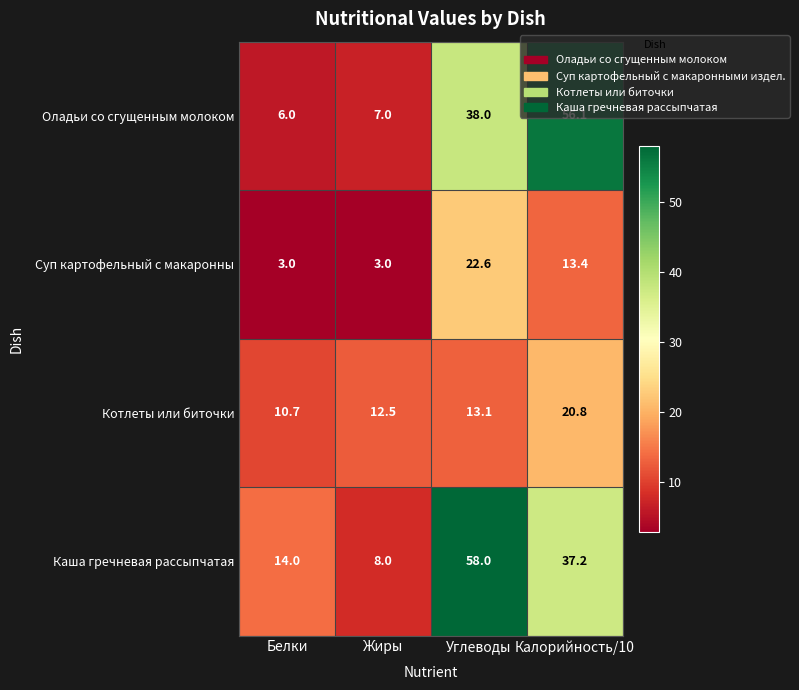

What is the difference between the highest and lowest values at Белки?

11.0